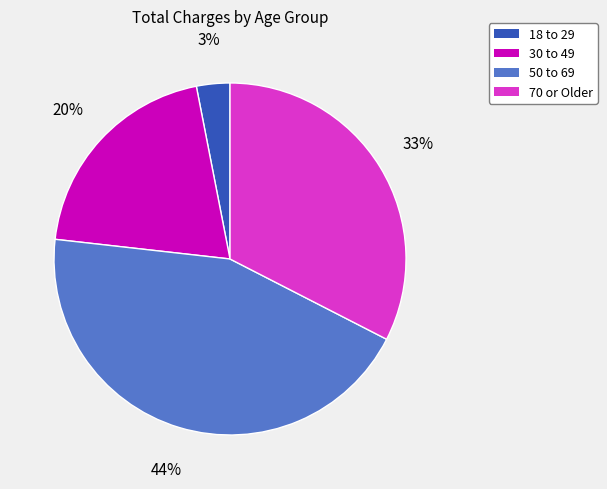

To the nearest percent, what is the average slice percentage?

25%